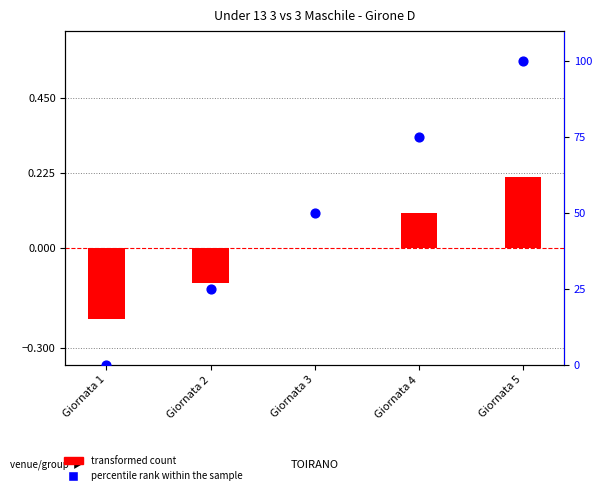

Which series reaches the minimum Y coordinate?

transformed count